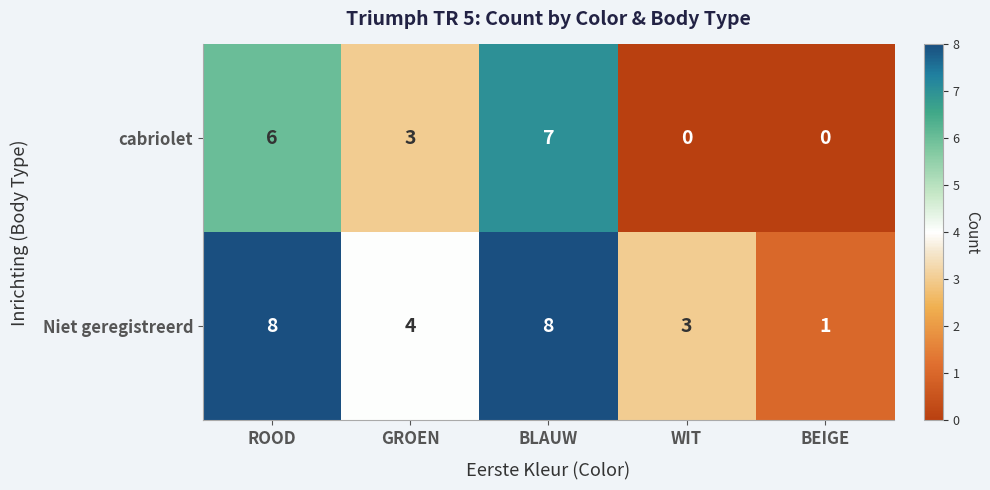

Reading left to right, transcribe all the data shown in this chart.

cabriolet: ROOD=6	GROEN=3	BLAUW=7	WIT=0	BEIGE=0
Niet geregistreerd: ROOD=8	GROEN=4	BLAUW=8	WIT=3	BEIGE=1